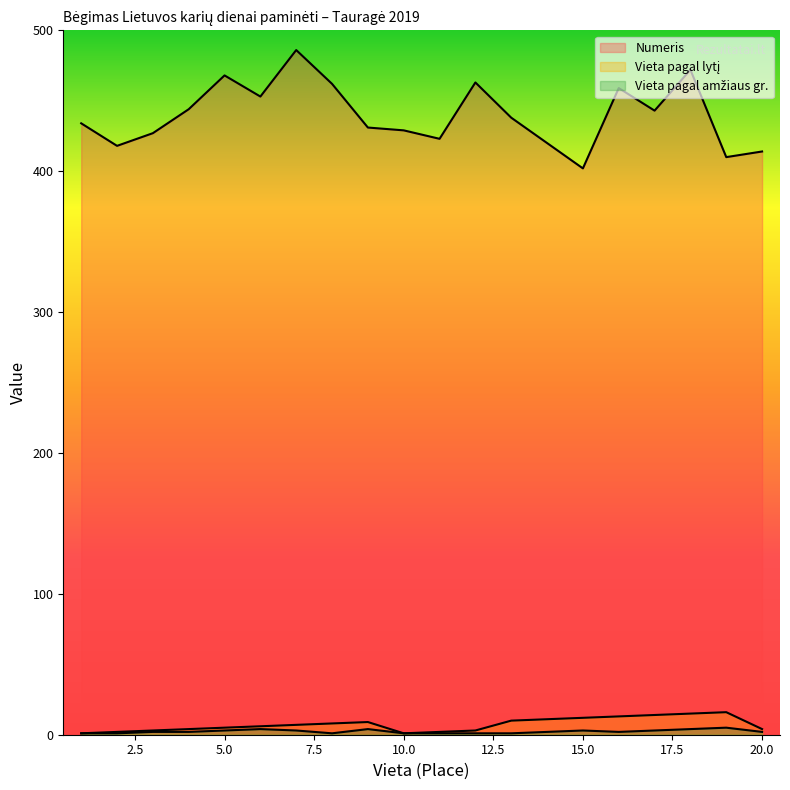

Which series has the largest total across all categories?

Numeris